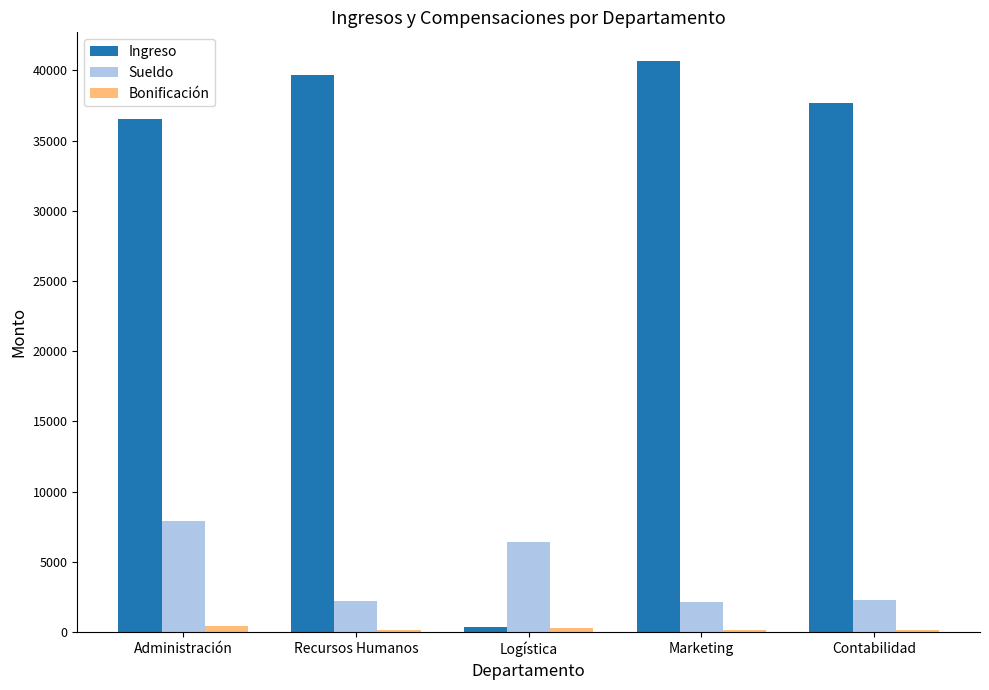

Is the value of Ingreso at Logística greater than the value of Sueldo at Recursos Humanos?

No